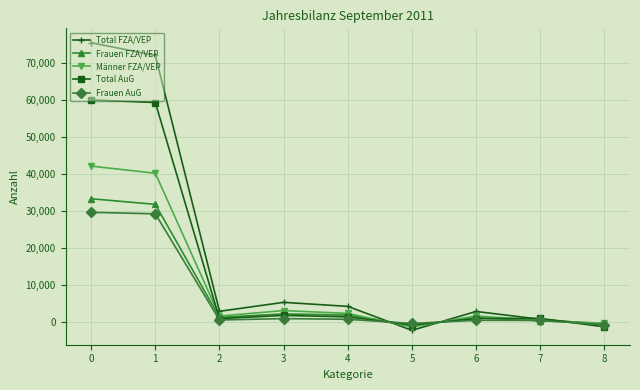

How many categories are shown in the chart?

9